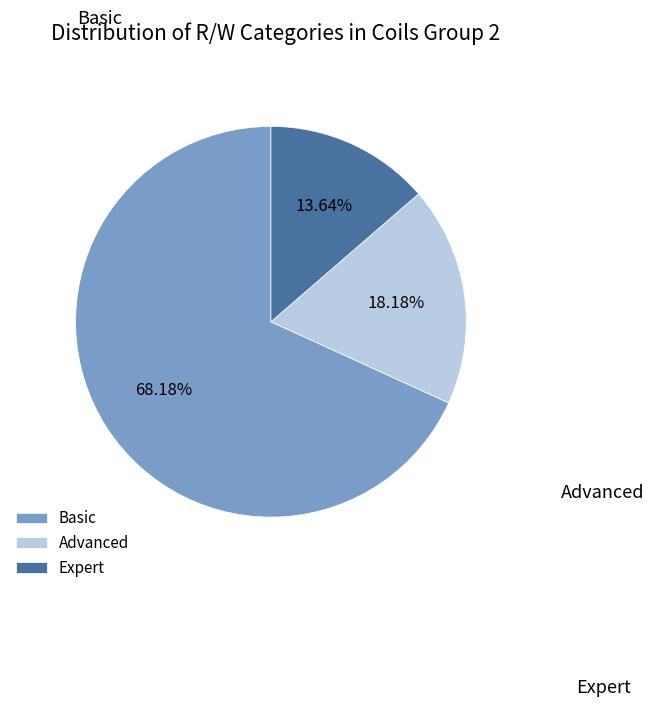

Is the sum of Expert and Basic greater than half?

Yes